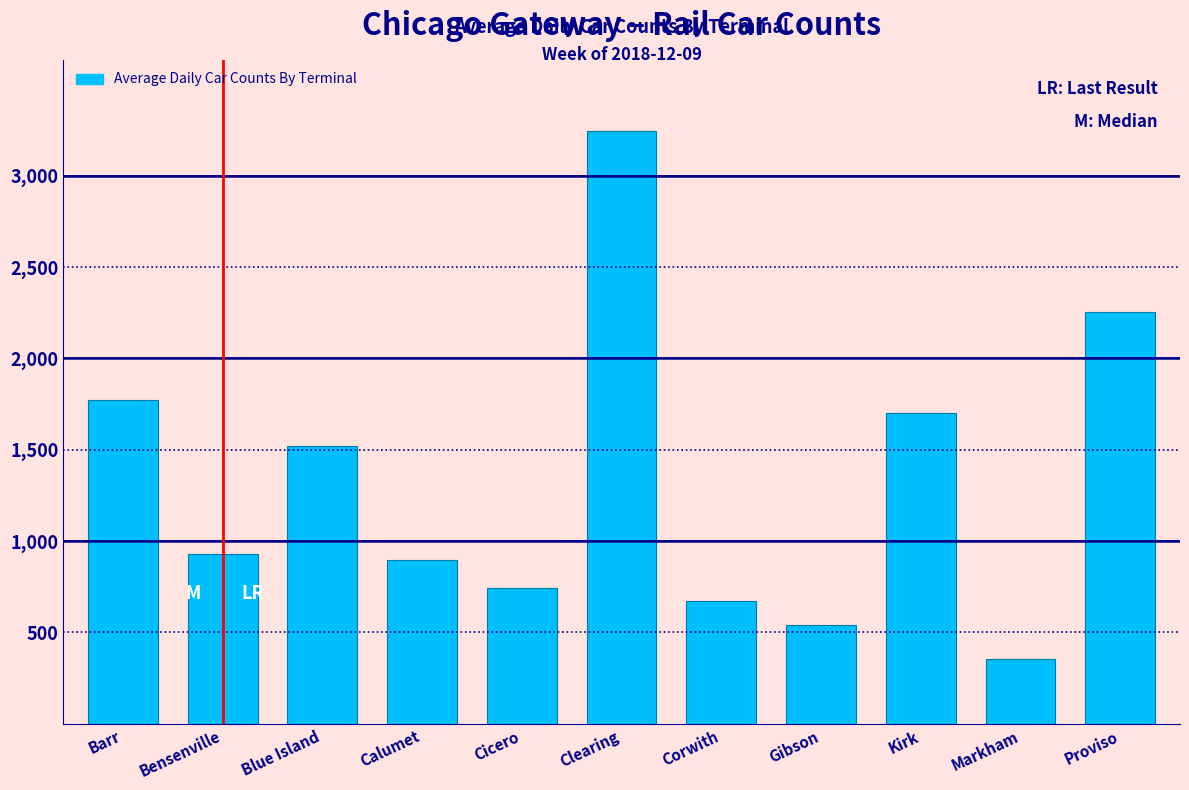

Reading right to left, what are all the values shown in this chart?

2255	356	1700	543	670	3244	741	894	1521	927	1775